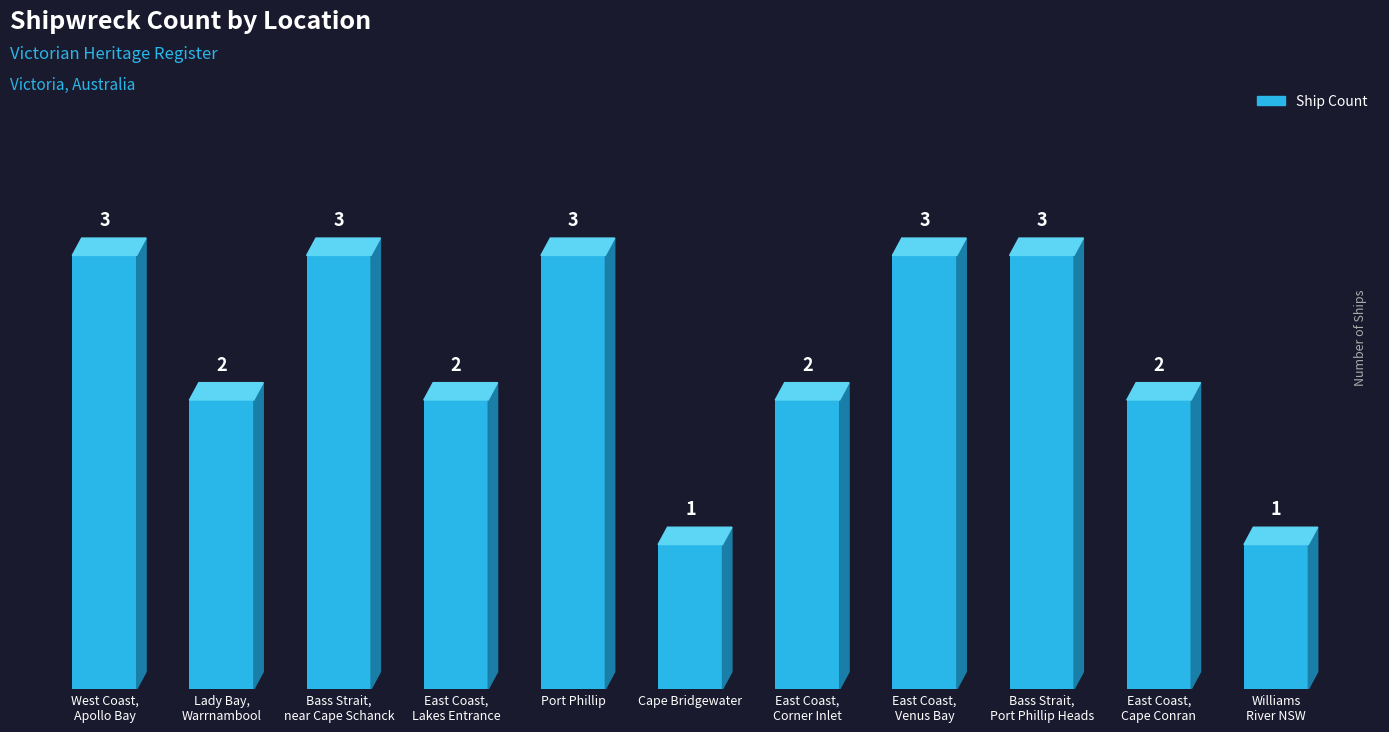

What is the sum of the values at Bass Strait,
near Cape Schanck and West Coast,
Apollo Bay?

6